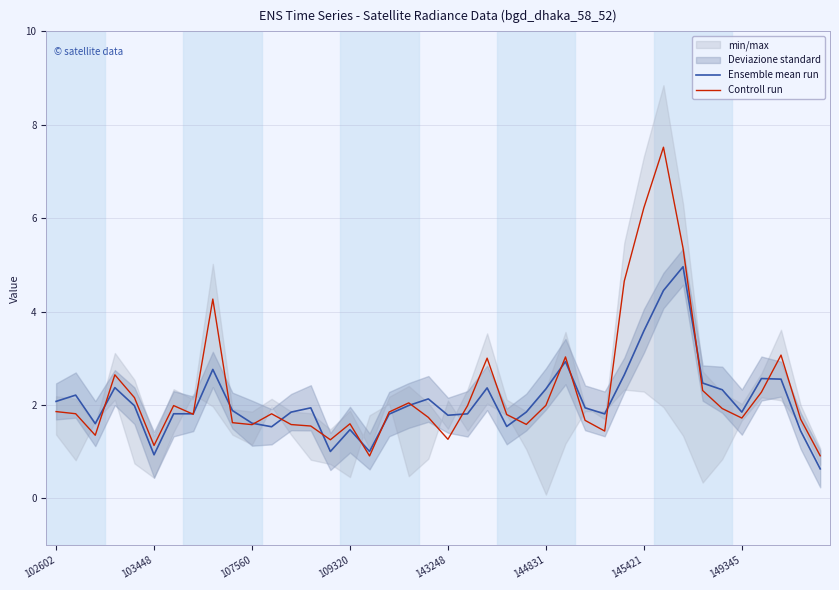

How many values in the Ensemble mean run series exceed 1?

38